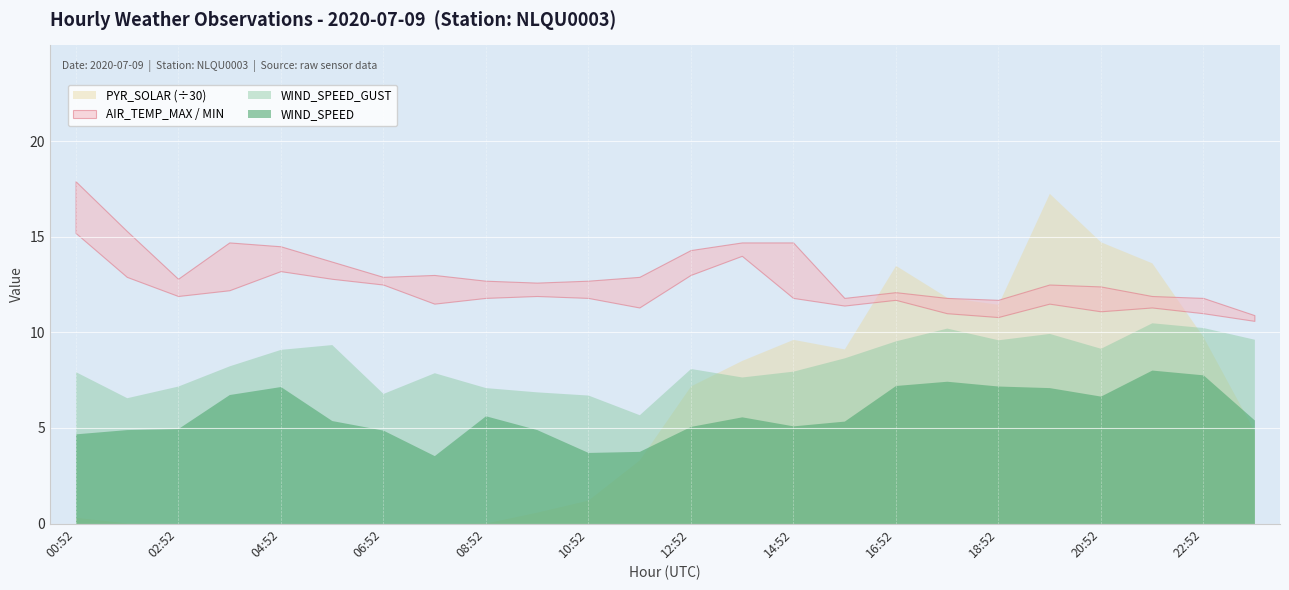

What is the label of the 12th point from the right?

12:52